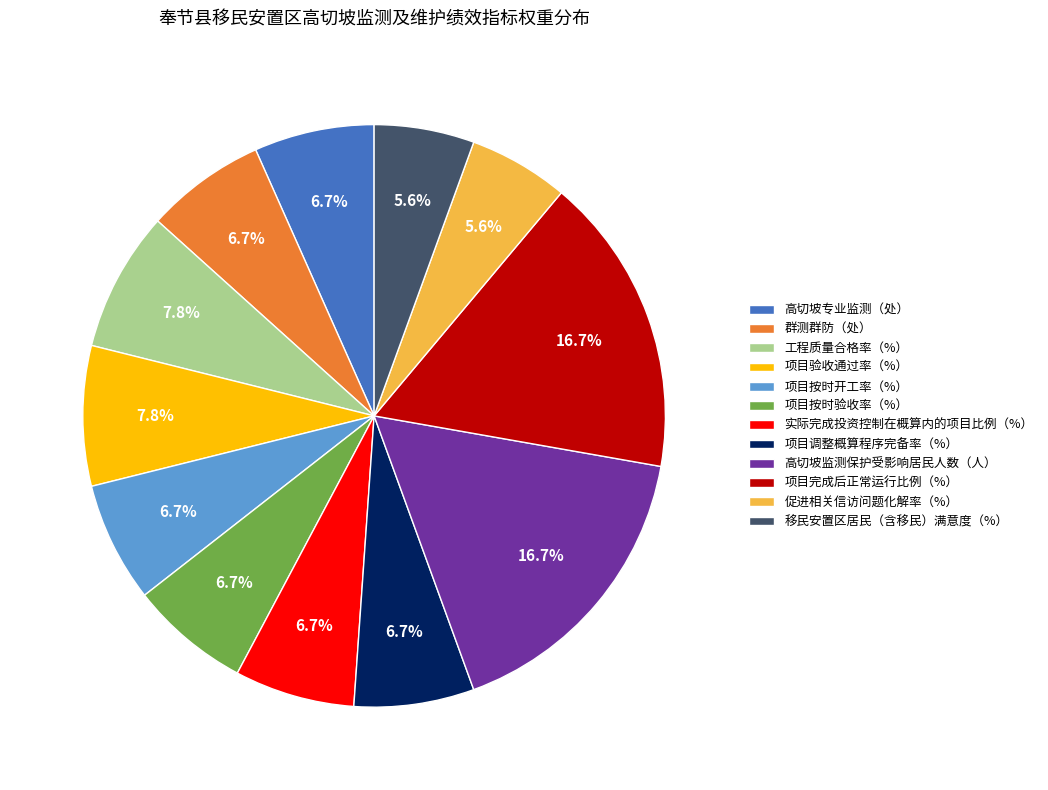

True or false: 项目按时验收率（%） accounts for 7% of the total.

True